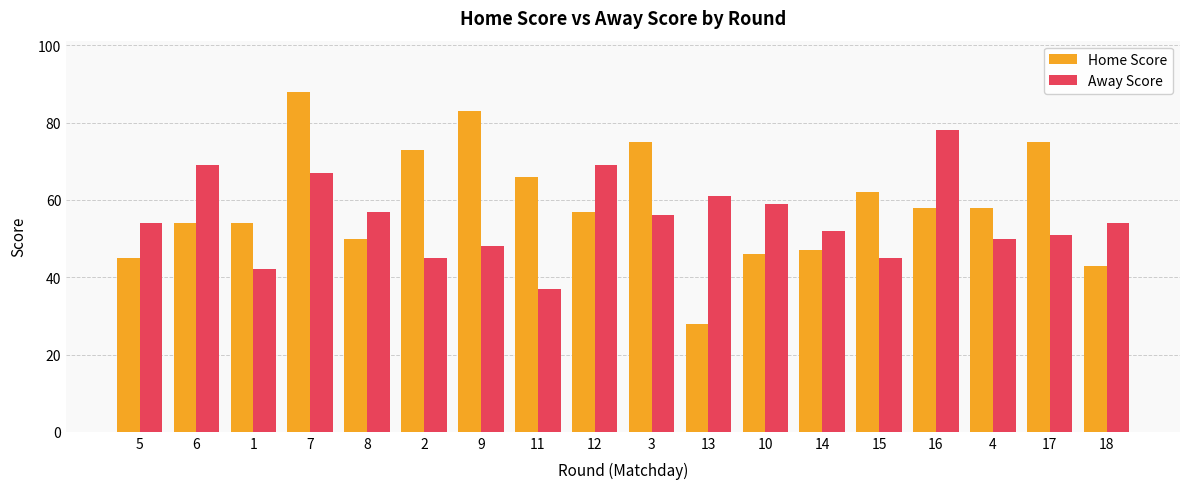

Rank the series at 16 from highest to lowest value.

Away Score, Home Score